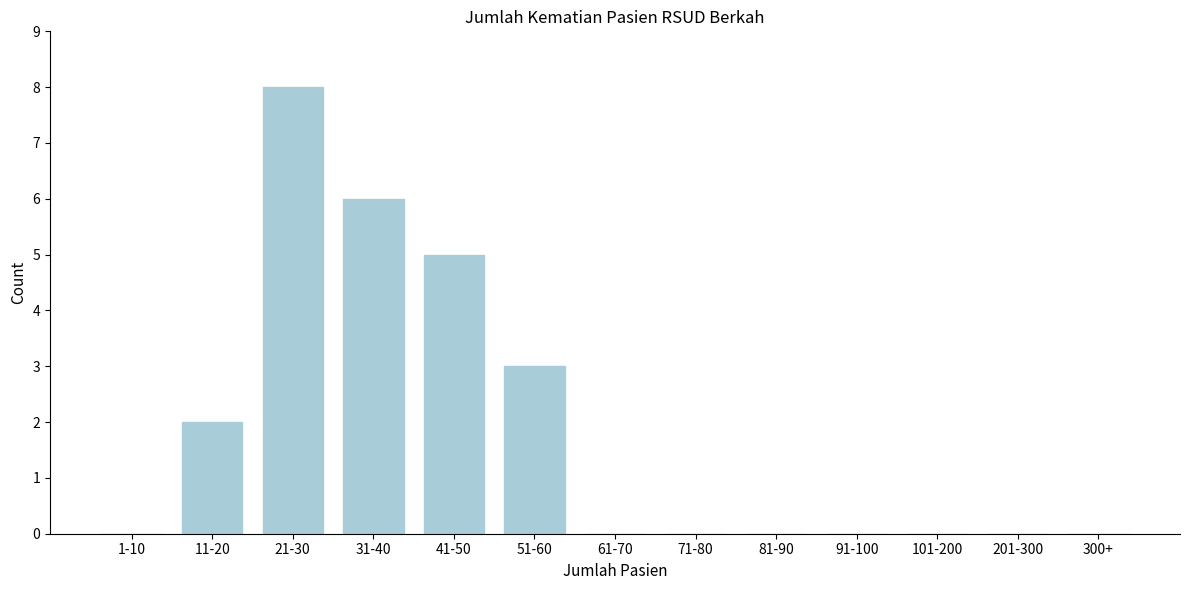

Reading right to left, transcribe all the data shown in this chart.

300+=0	201-300=0	101-200=0	91-100=0	81-90=0	71-80=0	61-70=0	51-60=3	41-50=5	31-40=6	21-30=8	11-20=2	1-10=0